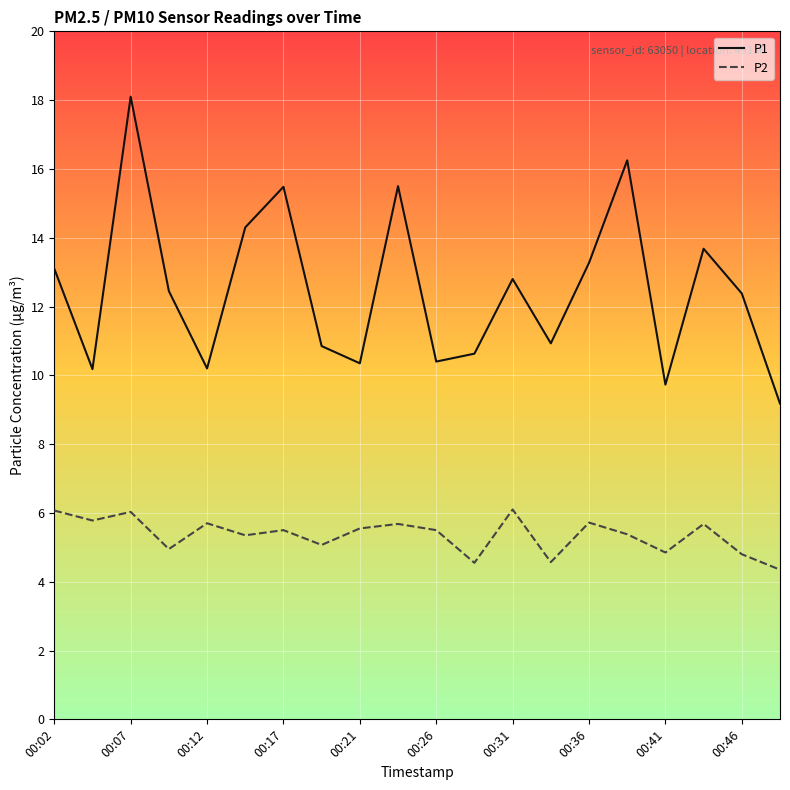

What is the maximum value shown in the chart?

18.1